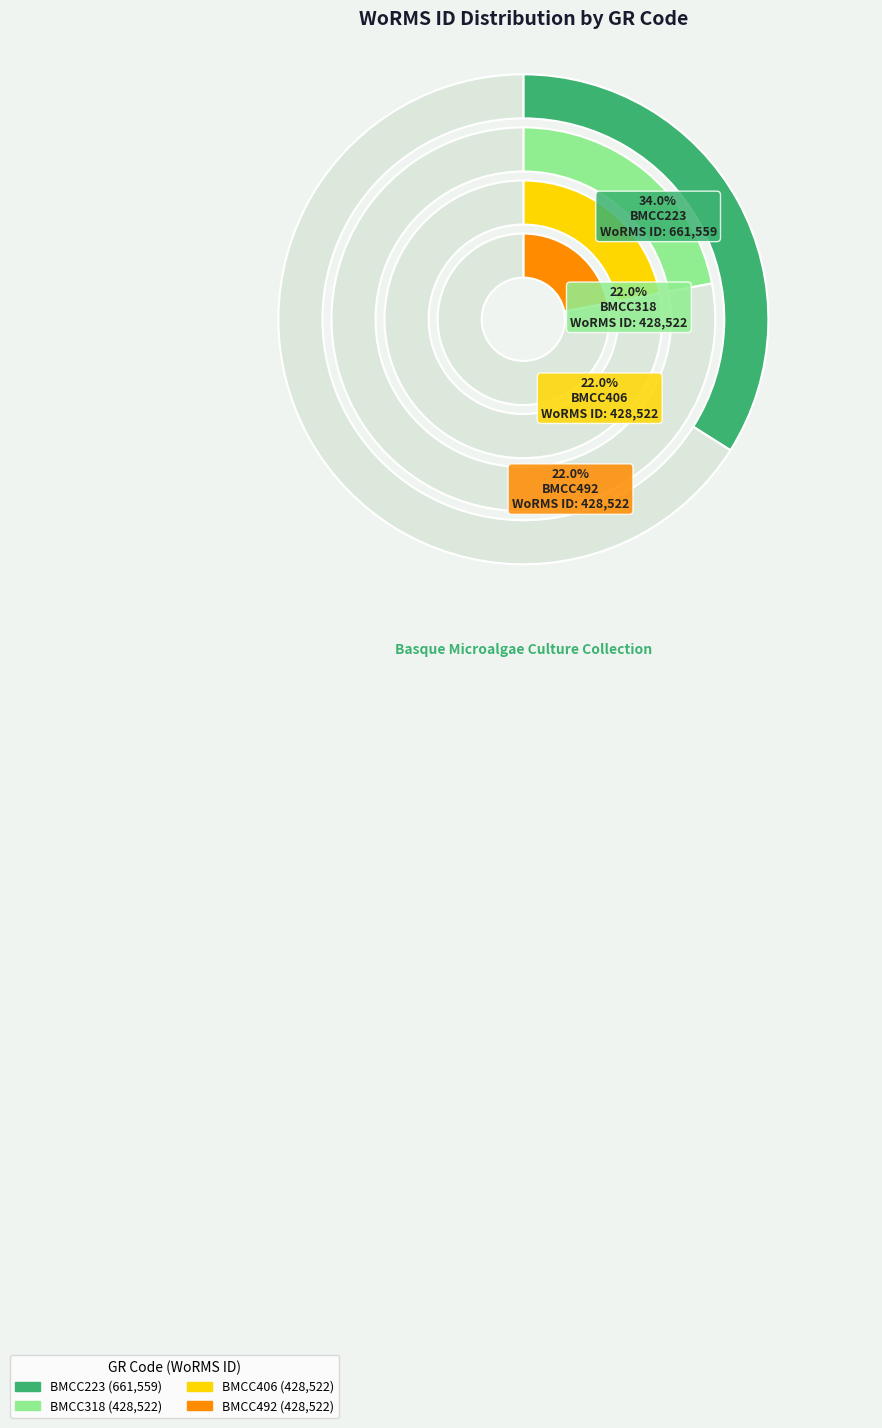

To the nearest percent, what percentage of the pie is BMCC318?

22%